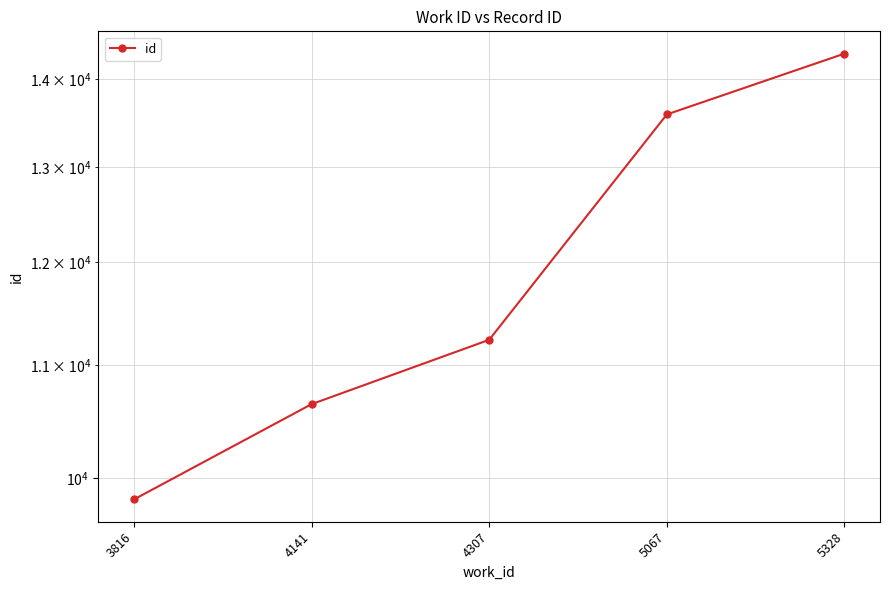

The value at 4141 is 10646. True or false?

True